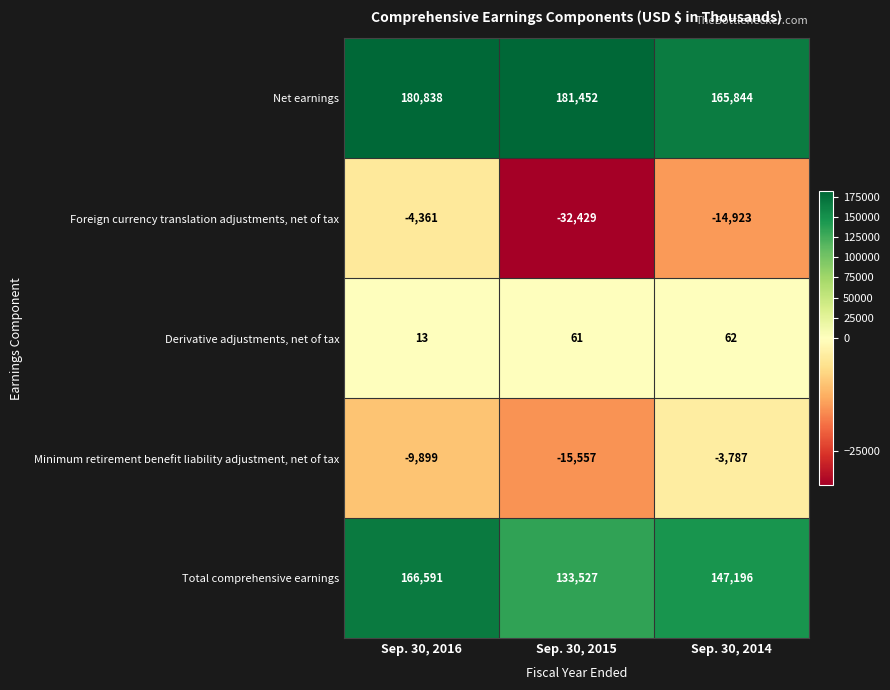

Reading right to left, extract all data points from this chart.

Net earnings: Sep. 30, 2014=165844	Sep. 30, 2015=181452	Sep. 30, 2016=180838
Foreign currency translation adjustments, net of tax: Sep. 30, 2014=-14923	Sep. 30, 2015=-32429	Sep. 30, 2016=-4361
Derivative adjustments, net of tax: Sep. 30, 2014=62	Sep. 30, 2015=61	Sep. 30, 2016=13
Minimum retirement benefit liability adjustment, net of tax: Sep. 30, 2014=-3787	Sep. 30, 2015=-15557	Sep. 30, 2016=-9899
Total comprehensive earnings: Sep. 30, 2014=147196	Sep. 30, 2015=133527	Sep. 30, 2016=166591